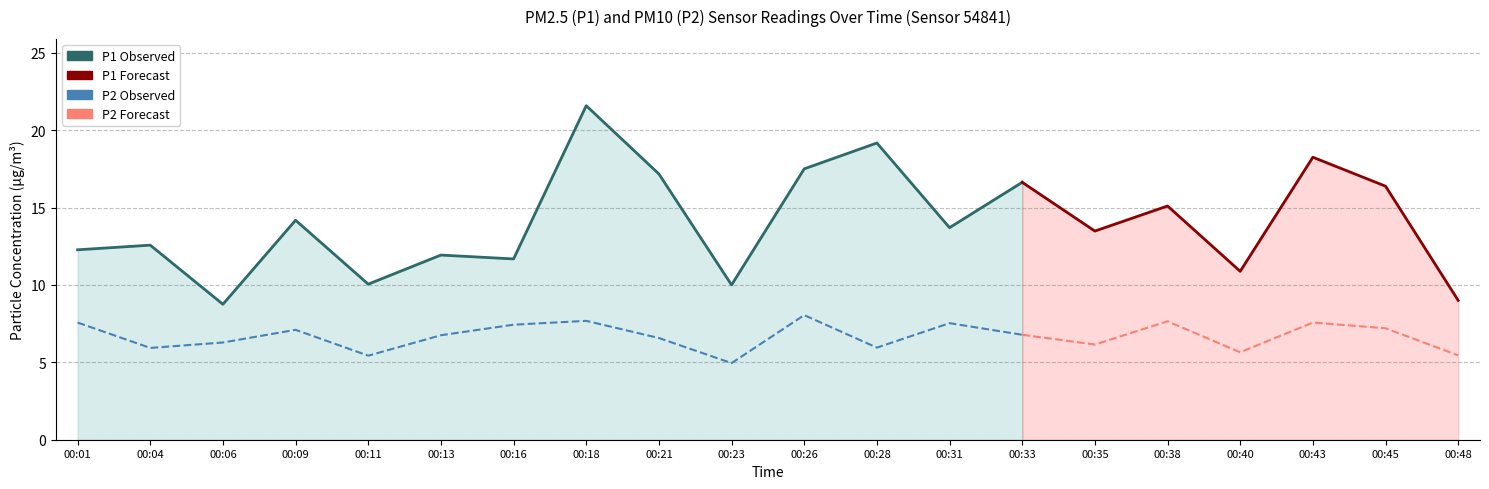

True or false: P1 has a value of 8.1 at 00:38.

False